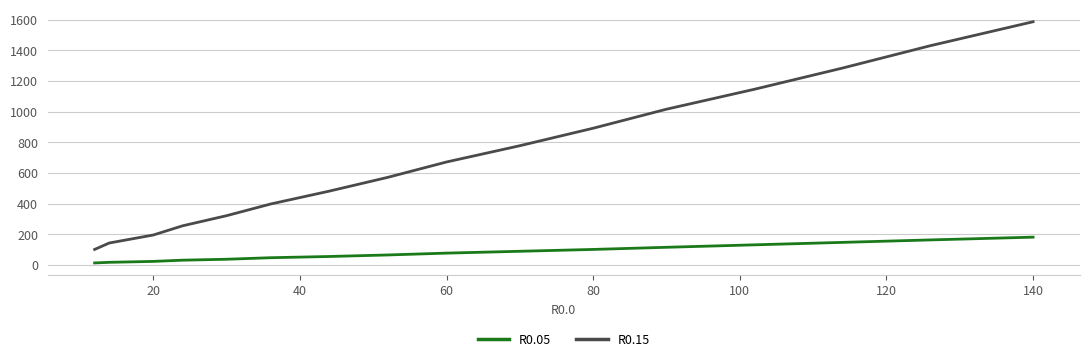

What are all the series names shown in the legend?

R0.05, R0.15